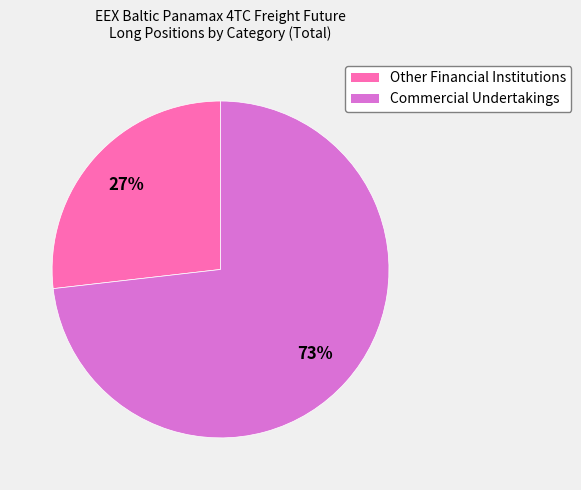

What is the largest slice in the pie chart?

Commercial Undertakings